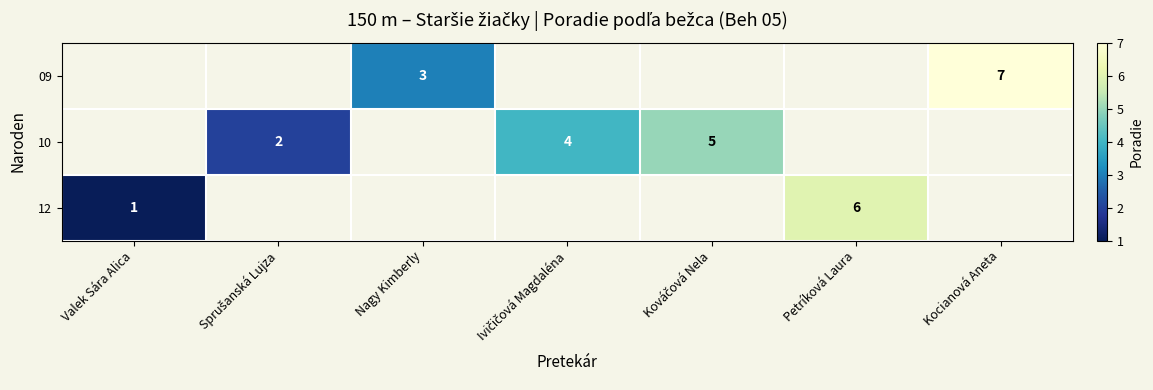

True or false: 12 has a value of 6 at Petríková Laura.

True